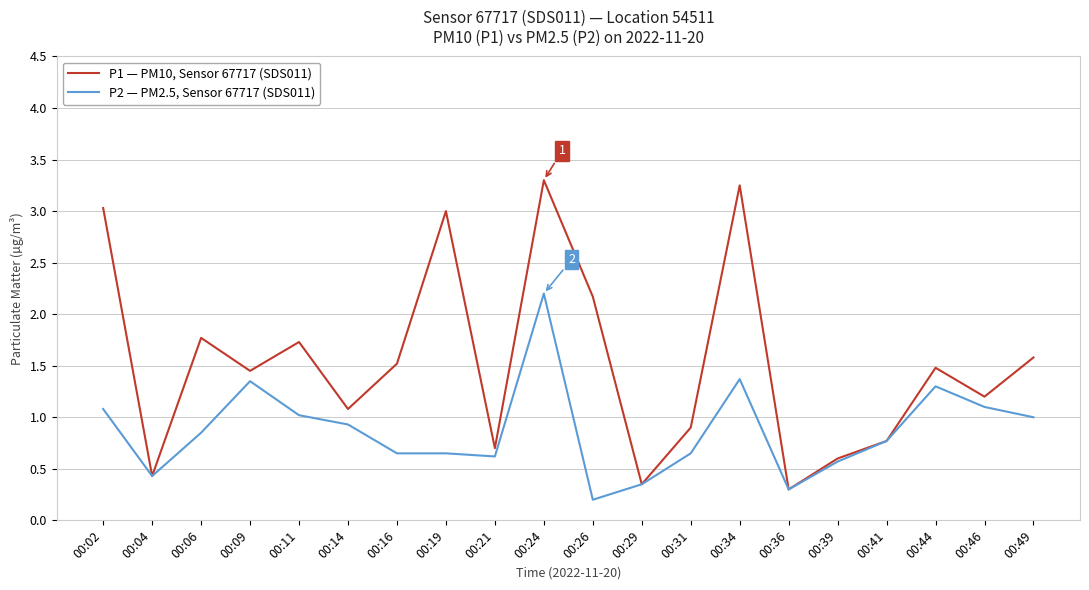

What is the greatest value displayed?

3.3